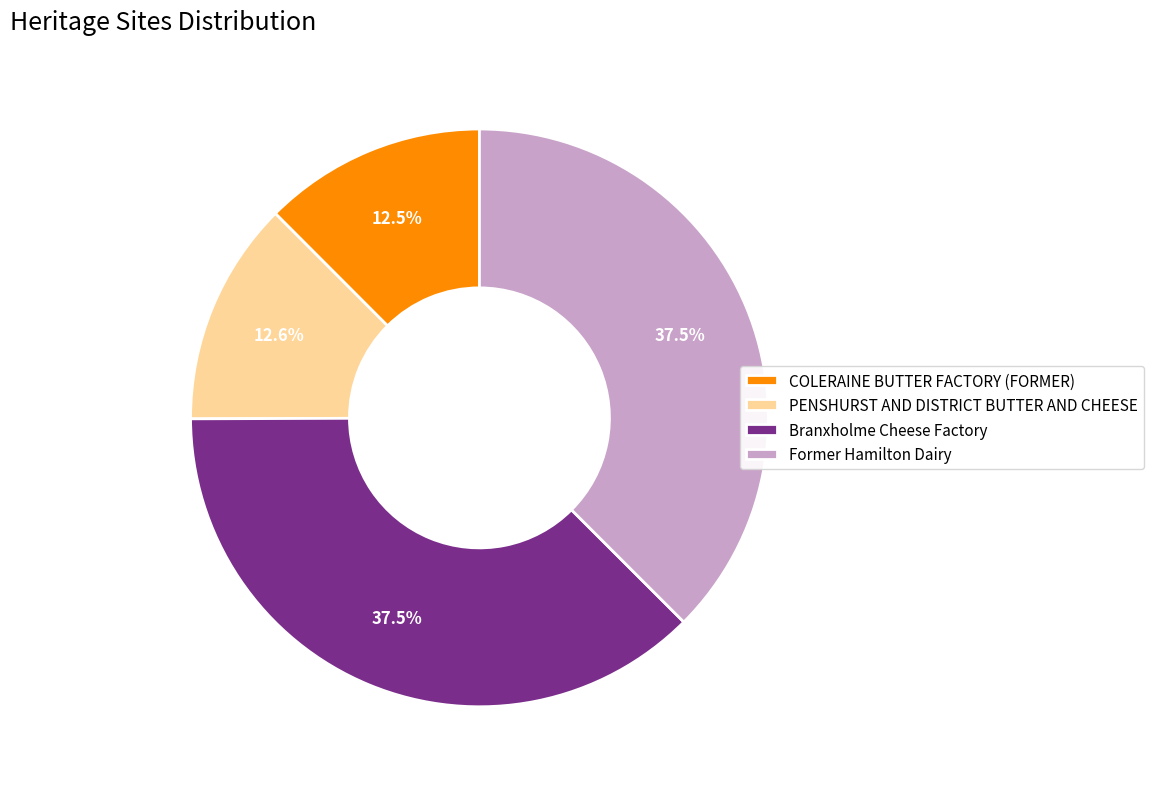

Is it true that Former Hamilton Dairy is 31% of the pie?

False